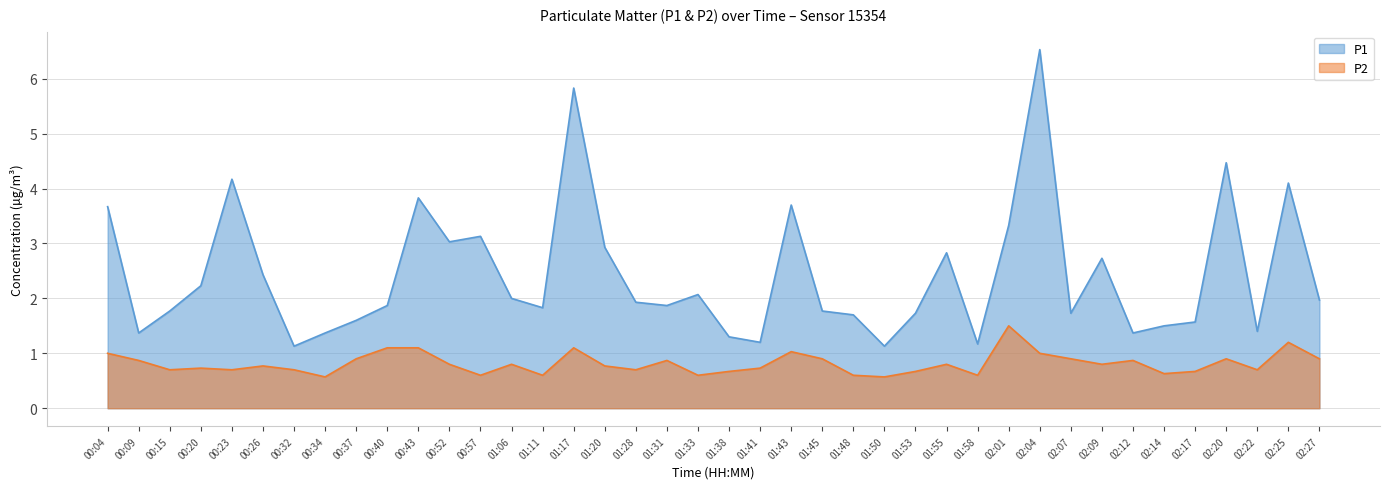

At which label is P2 closest to 1?

00:04